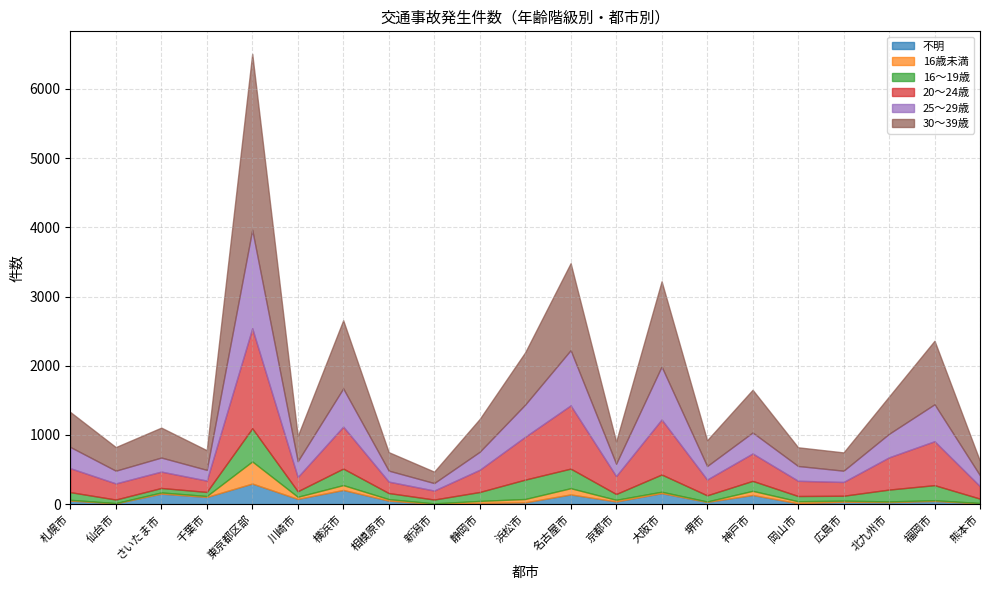

What is the value of the 20～24歳 point at the 2nd from the left?

233